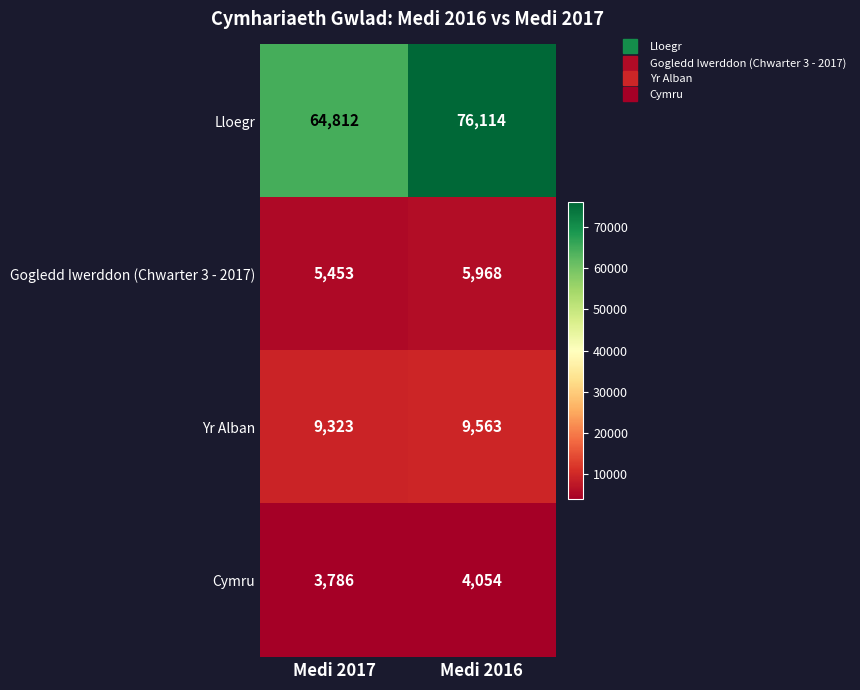

Rank the series at Medi 2017 from highest to lowest value.

Lloegr, Yr Alban, Gogledd Iwerddon (Chwarter 3 - 2017), Cymru